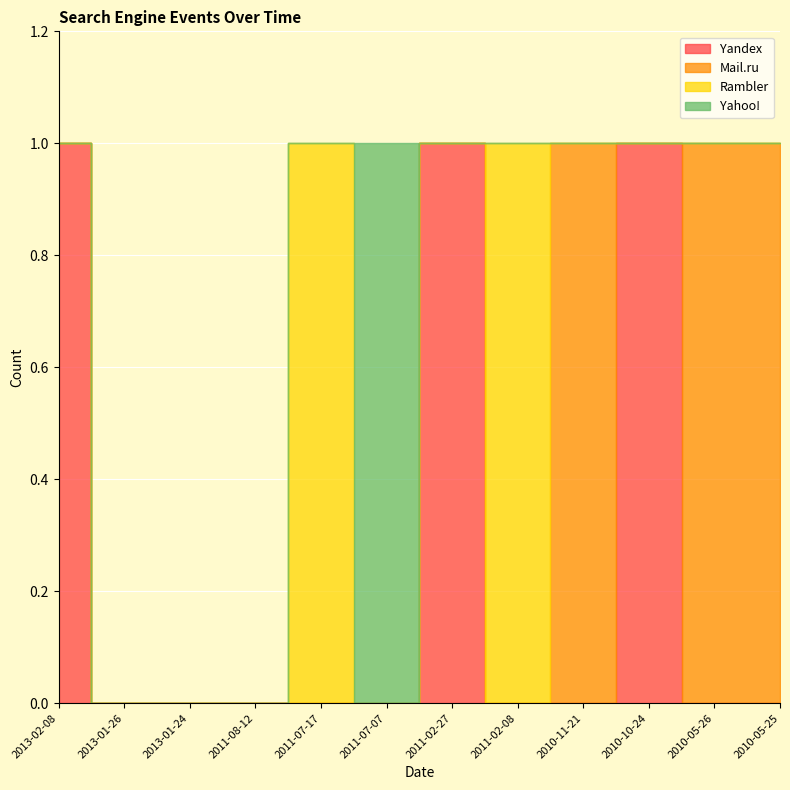

Which series changed the most between 2011-07-17 and 2011-07-07?

Rambler